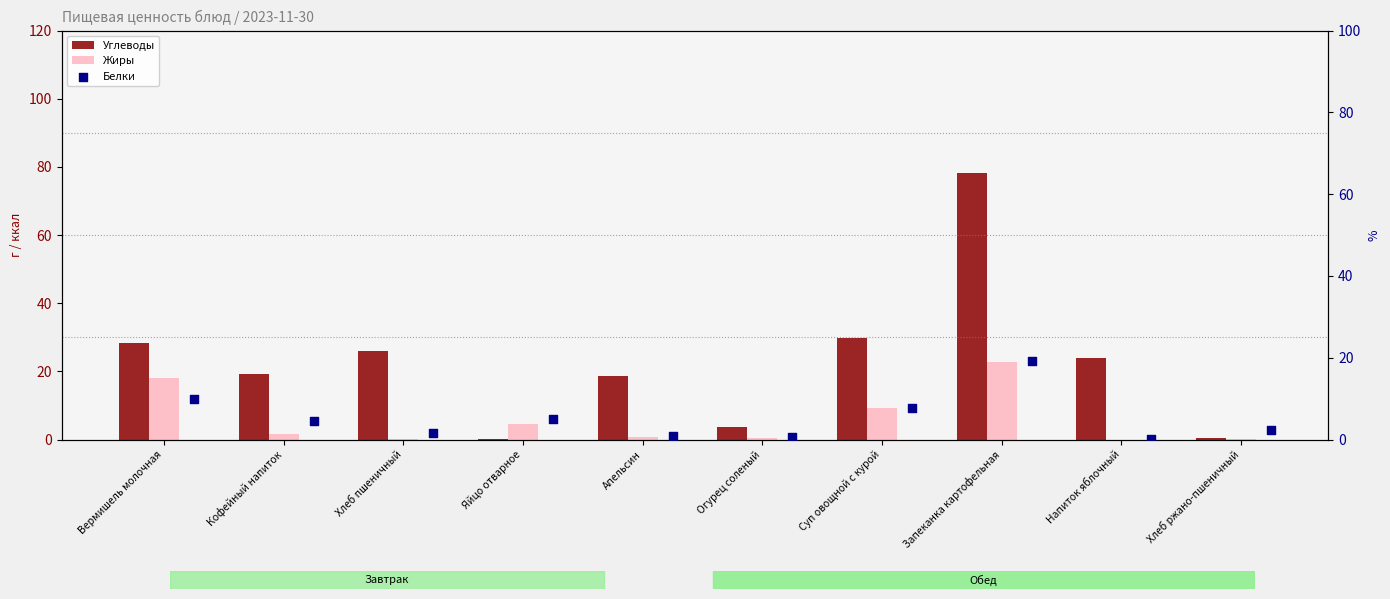

At how many categories does at least one series exceed 66?

1